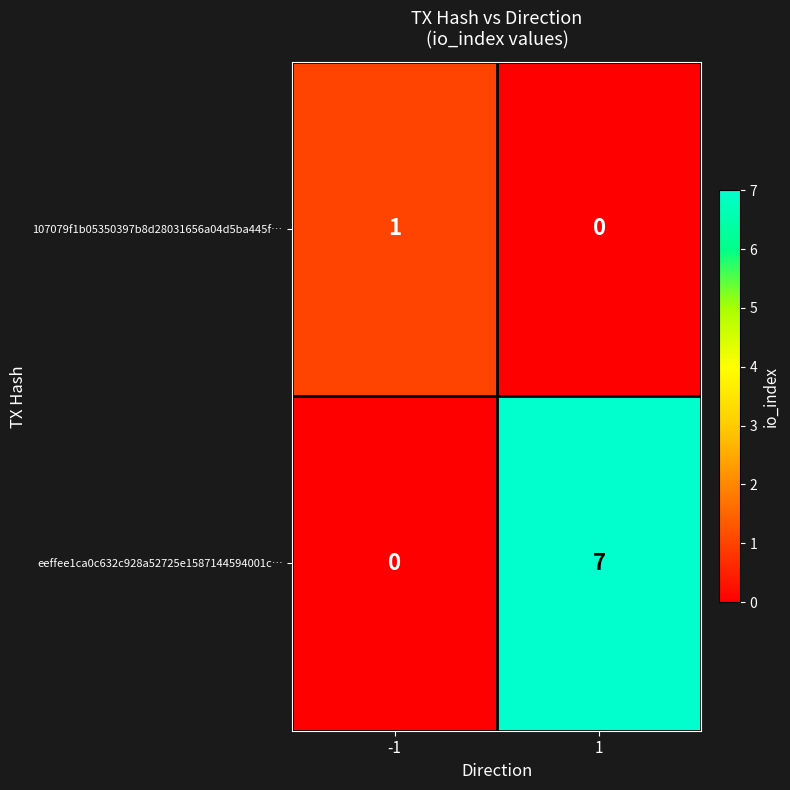

The eeffee1ca0c632c928a52725e1587144594001c… series shows -4 at -1. True or false?

False